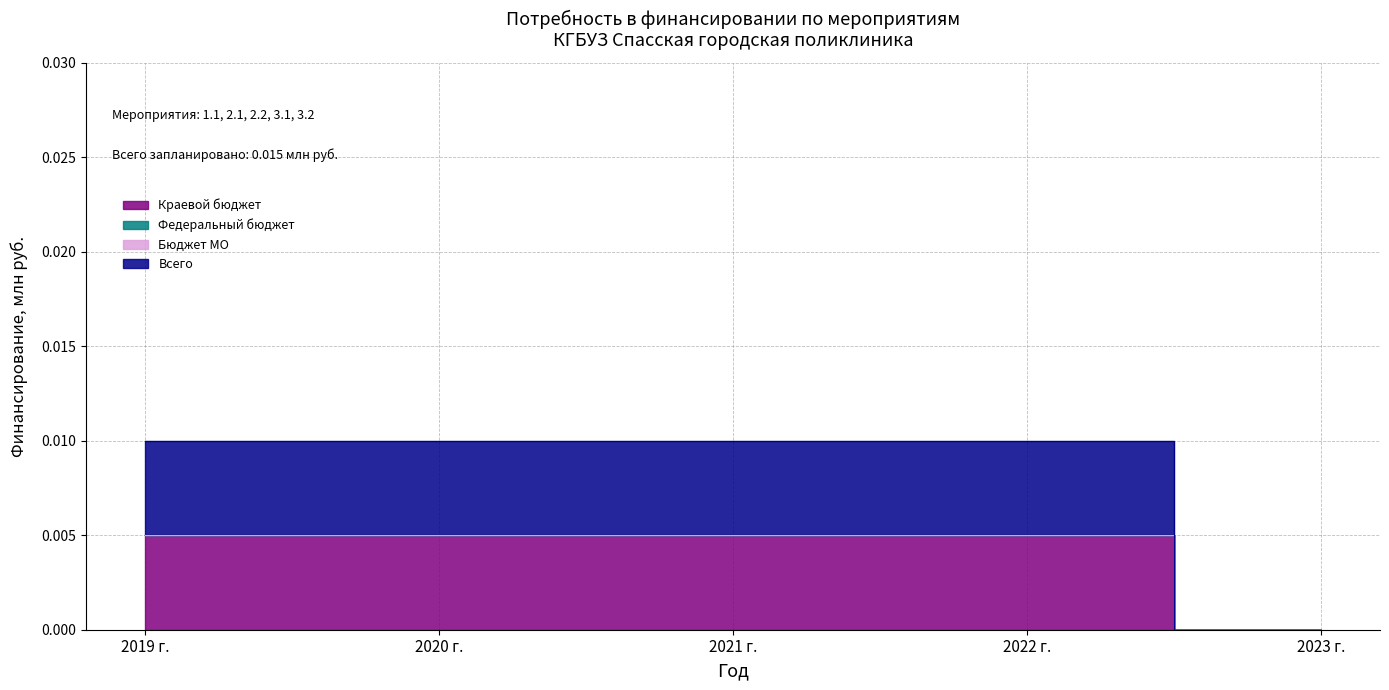

Does the chart display data point markers on the line(s)?

No